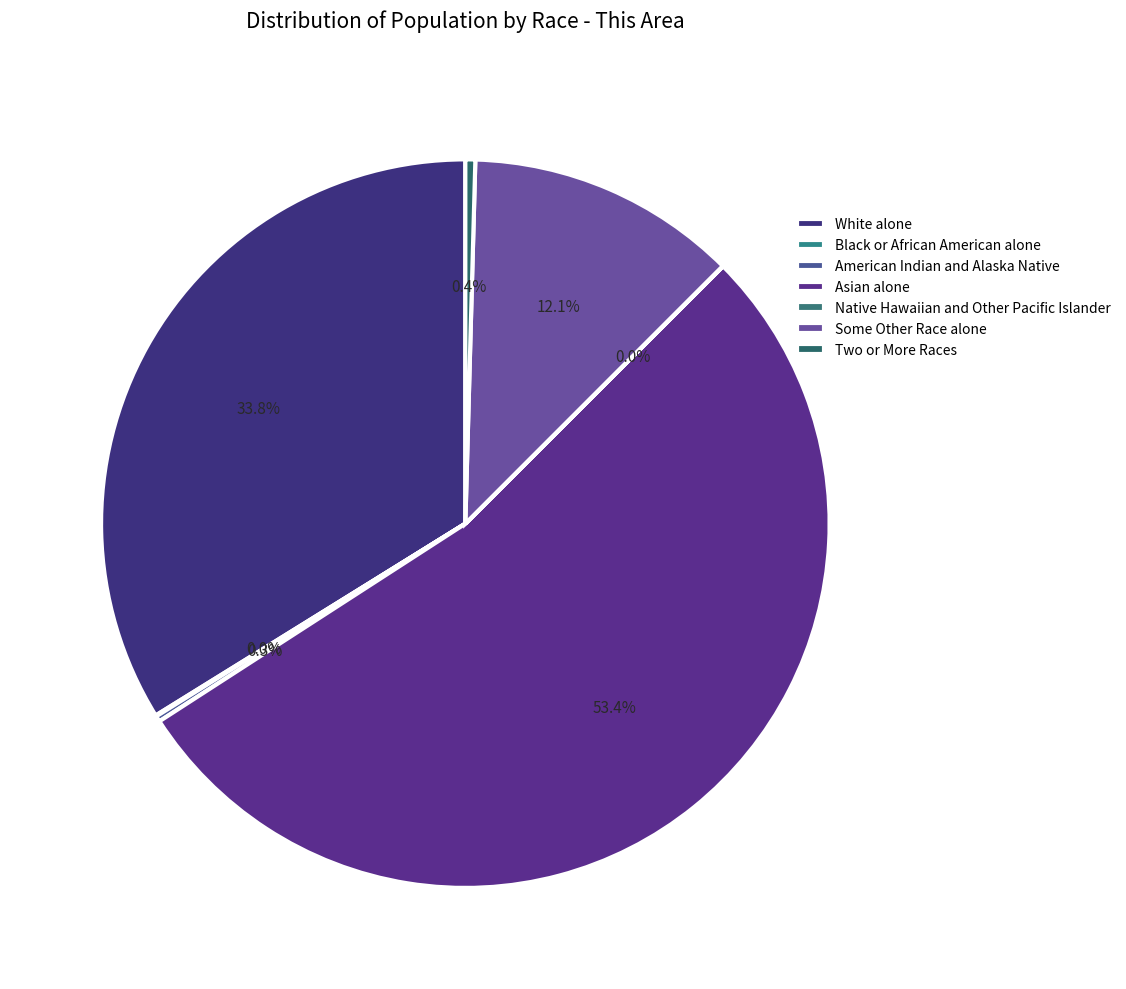

What is the change in value from American Indian and Alaska Native to Native Hawaiian and Other Pacific Islander?

-16